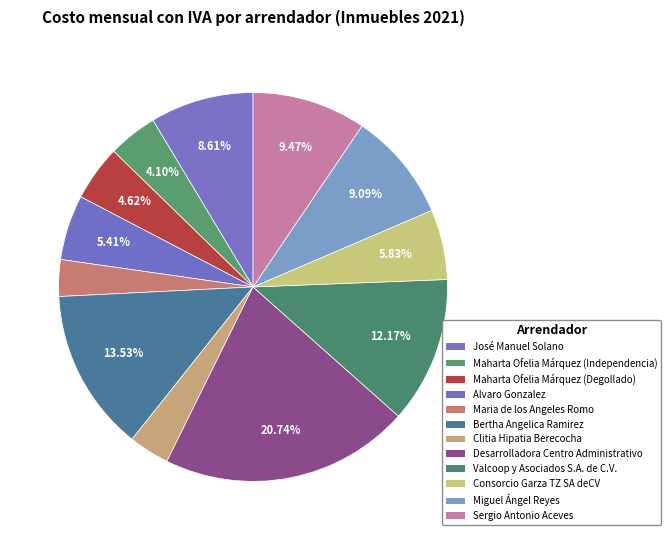

Approximately how many times larger is the value at Bertha Angelica Ramirez compared to José Manuel Solano?

1.6